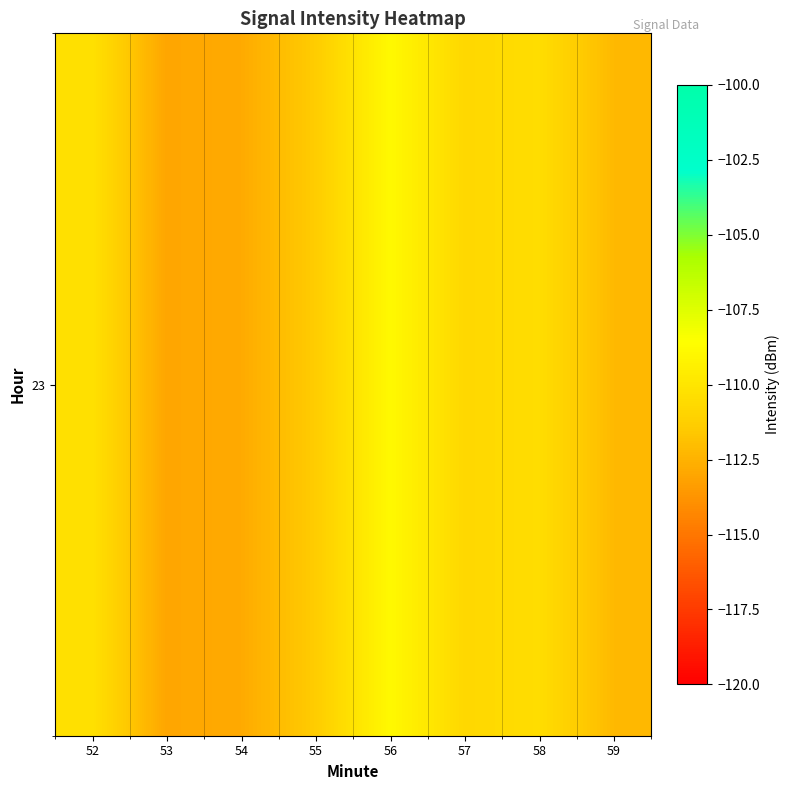

Reading left to right, what are all the values shown in this chart?

-110.2	-113.0	-112.8	-111.4	-108.9	-110.7	-110.4	-112.2